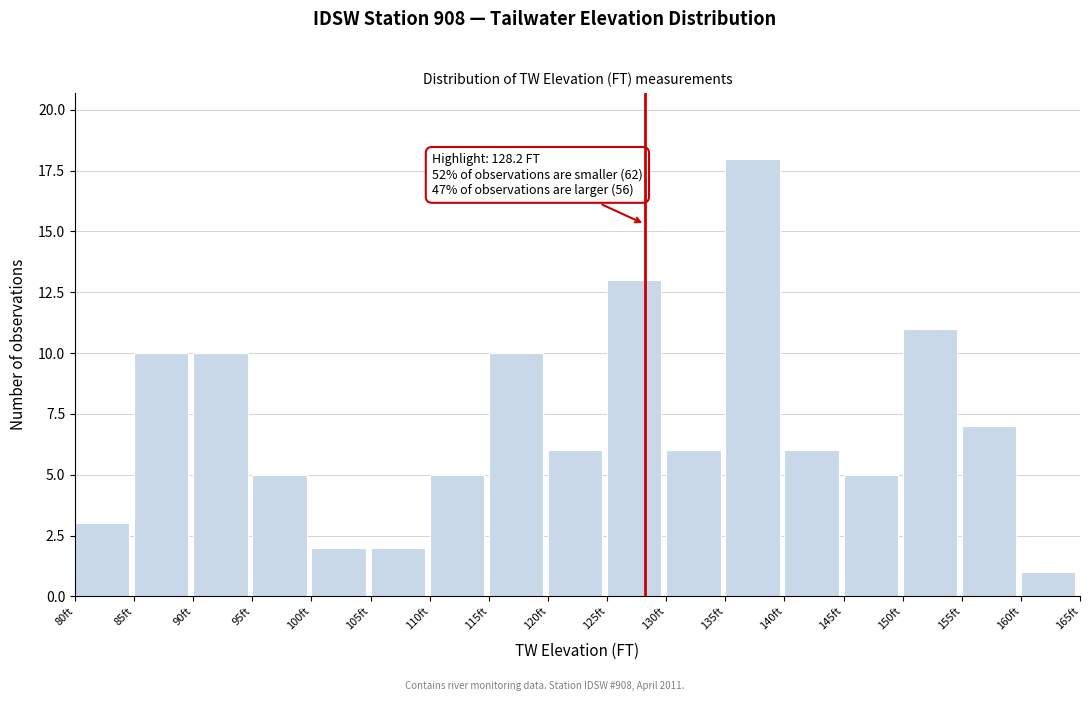

Which range on the x-axis has the tallest bar?

135 to 140